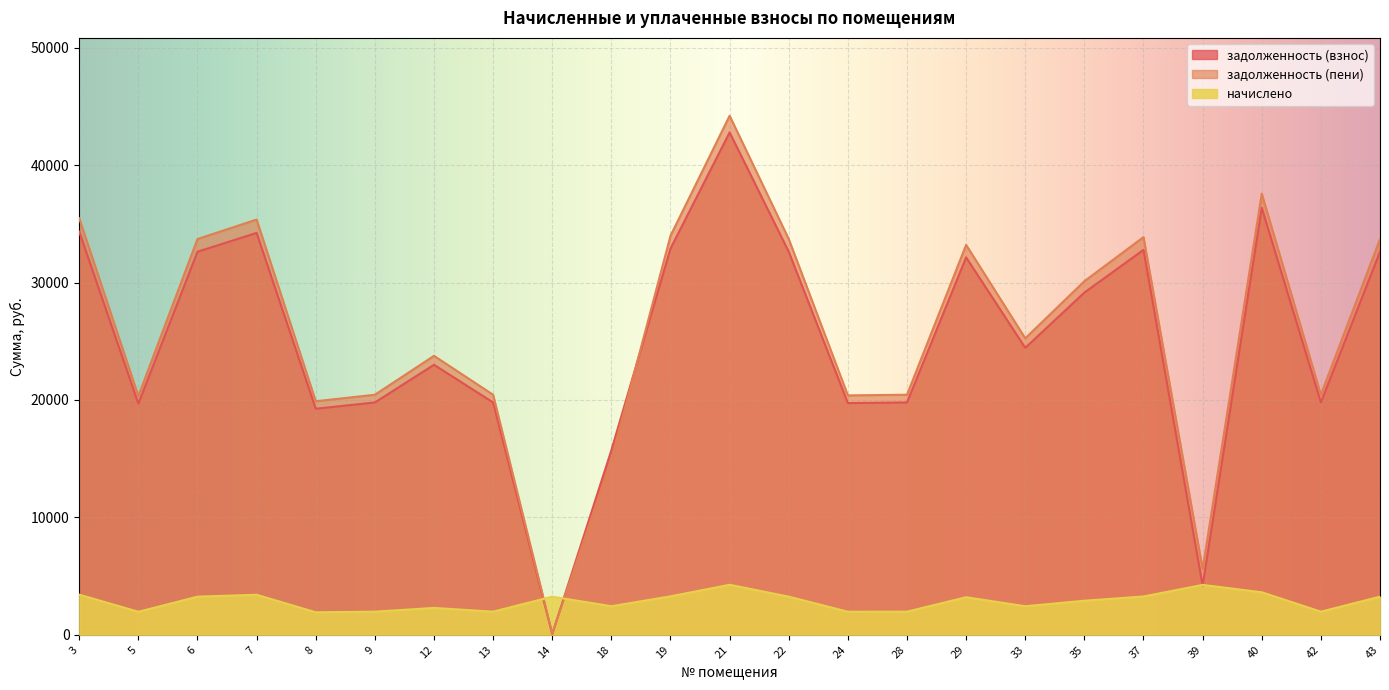

What value does the задолженность (пени) series have at 8?

19893.6